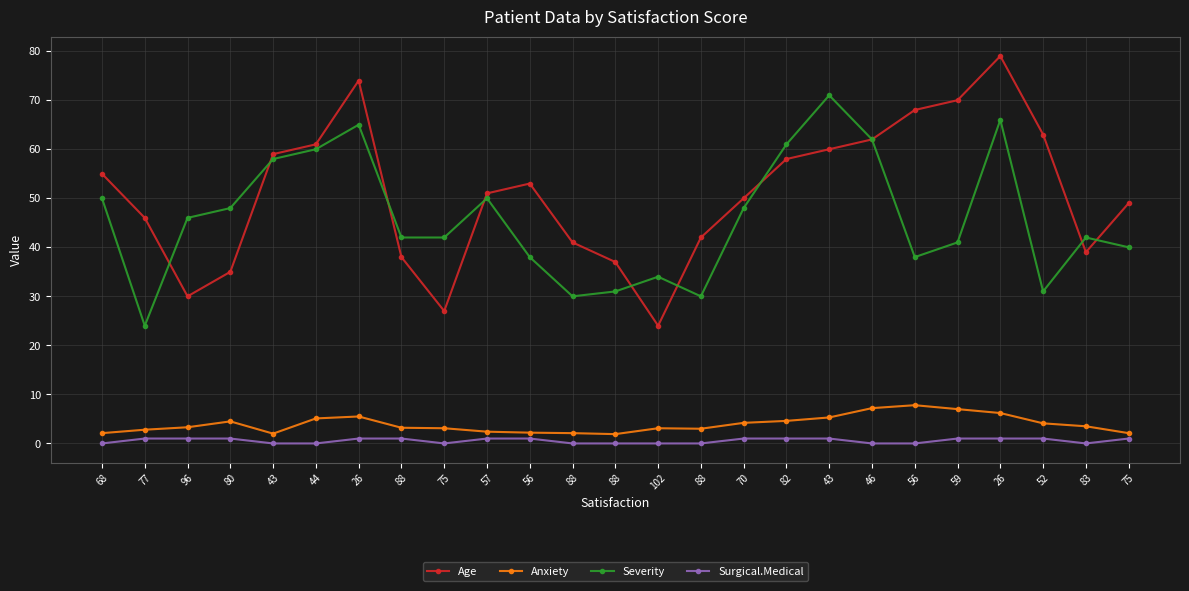

What is the sum of all Age values?

1271.0